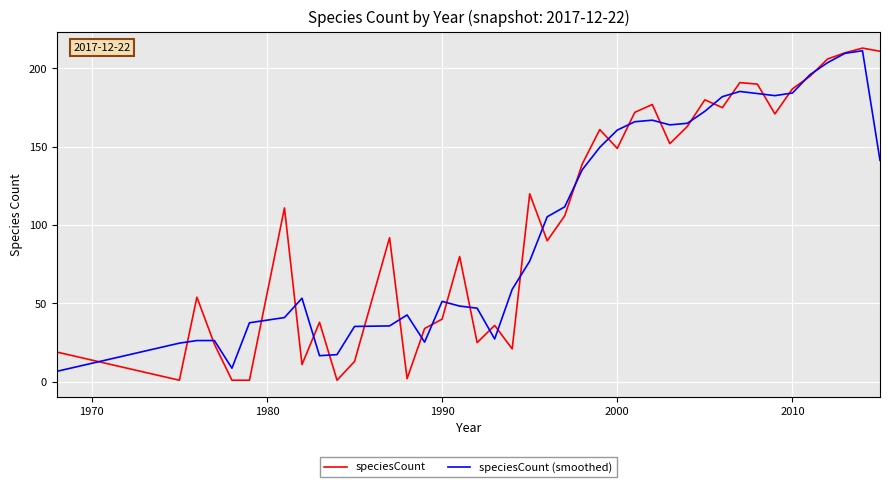

What is the greatest value displayed?

213.0